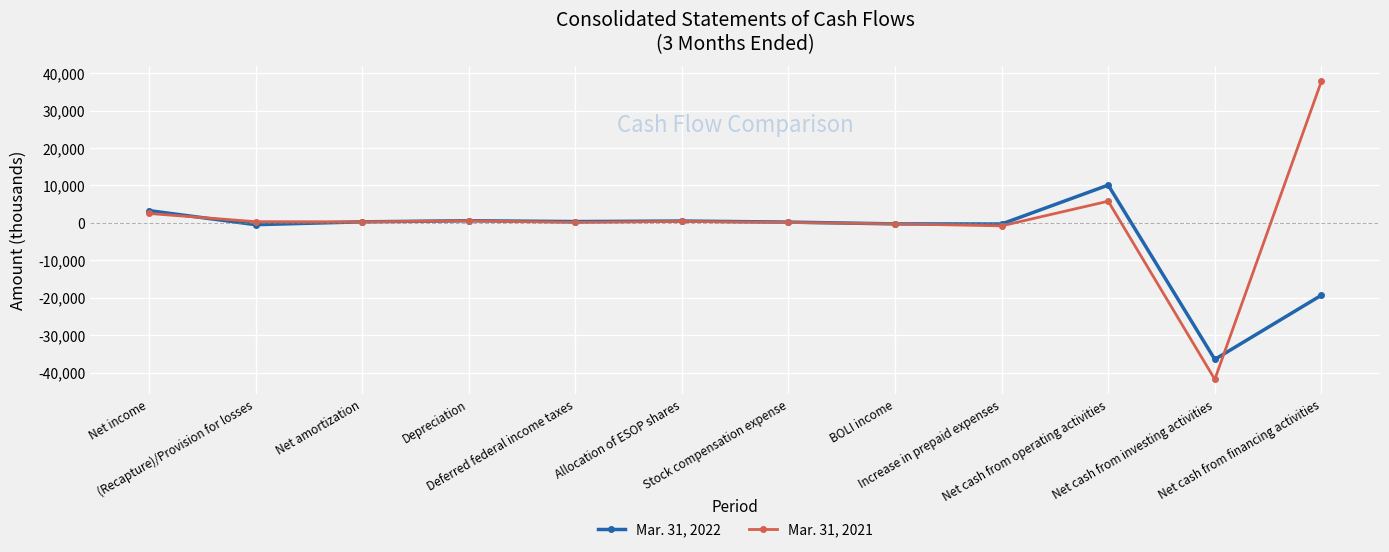

At which category does the chart reach its minimum across all series?

Net cash from investing activities